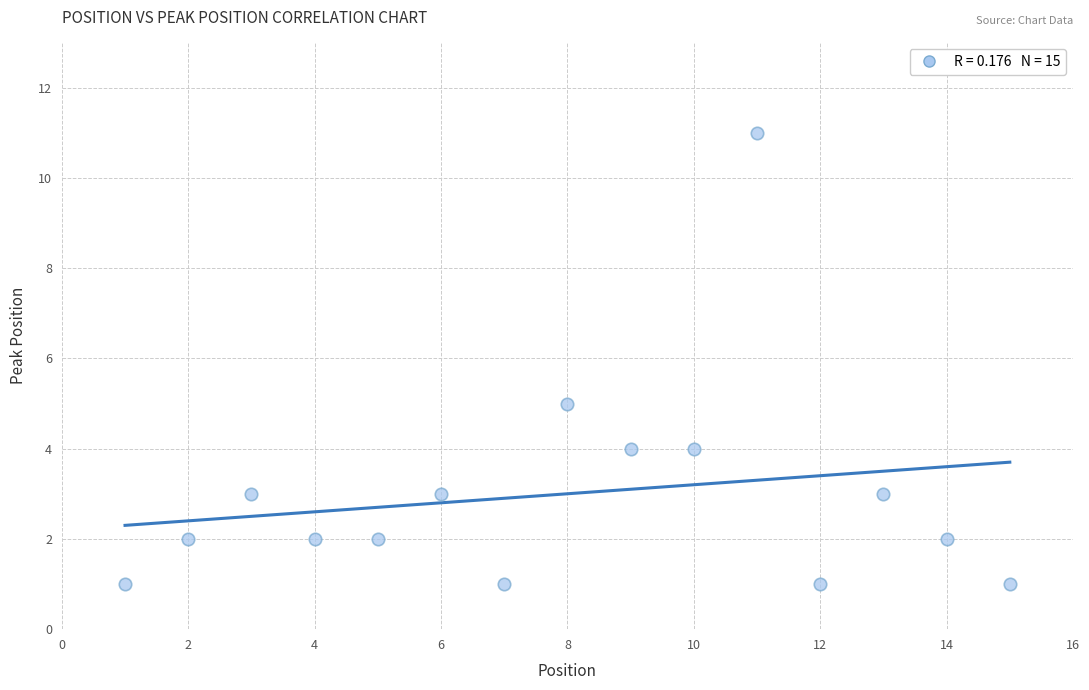

What is the range of X values (max minus min)?

14